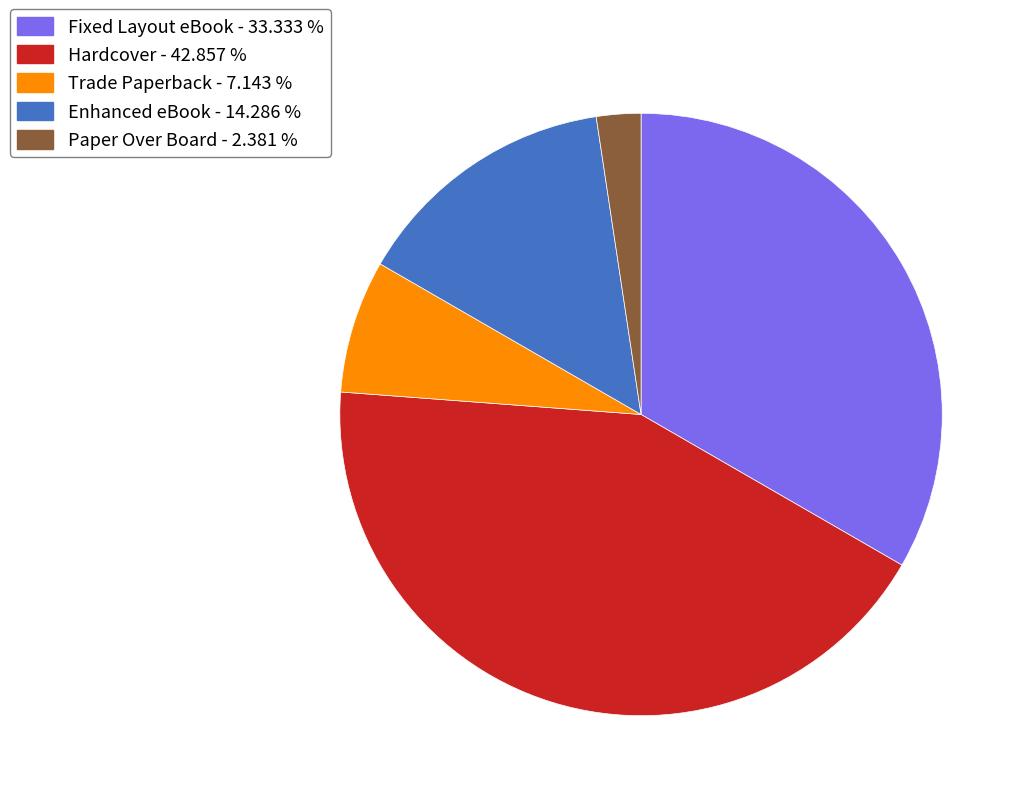

The Enhanced eBook slice represents 14% of the pie. True or false?

True